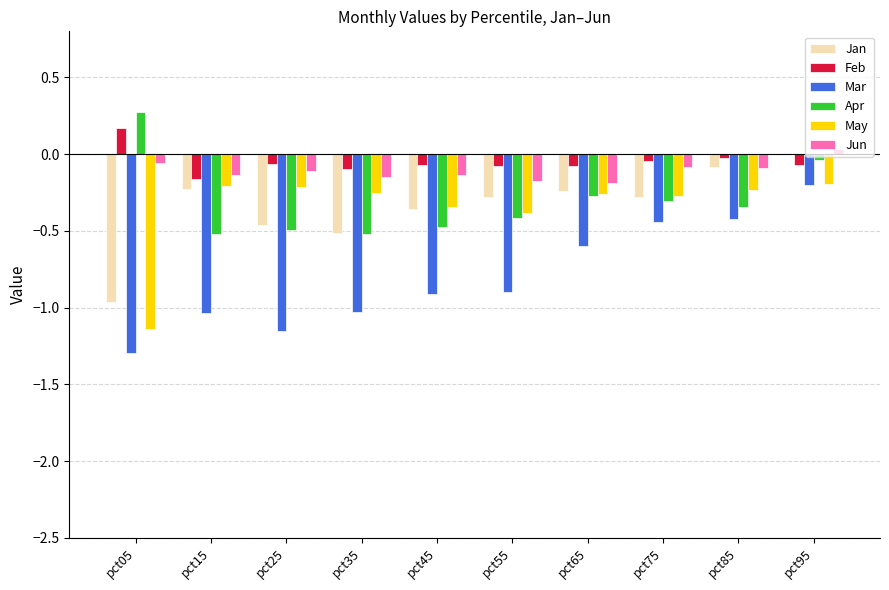

At which category is the sum across all series the highest?

pct95